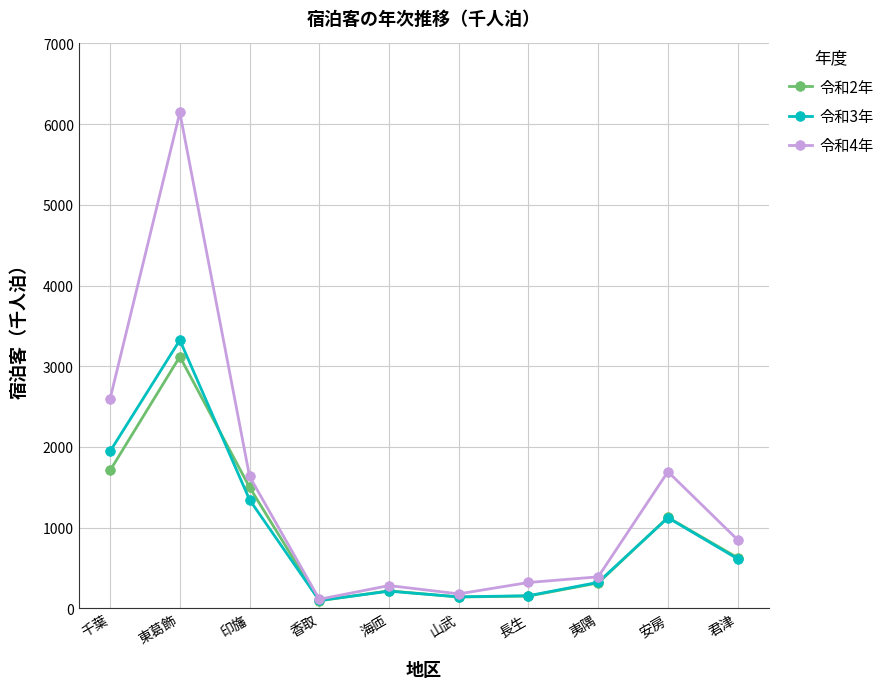

Is it true that 令和3年 equals 817 at 印旛?

False